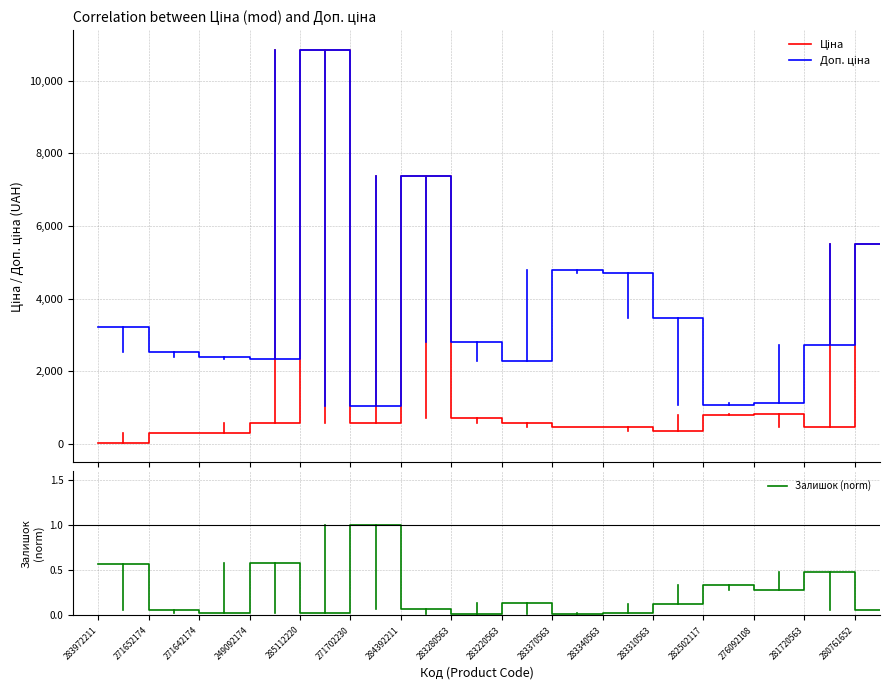

What is the difference between the maximum and minimum values in the Доп. ціна series?

9792.1